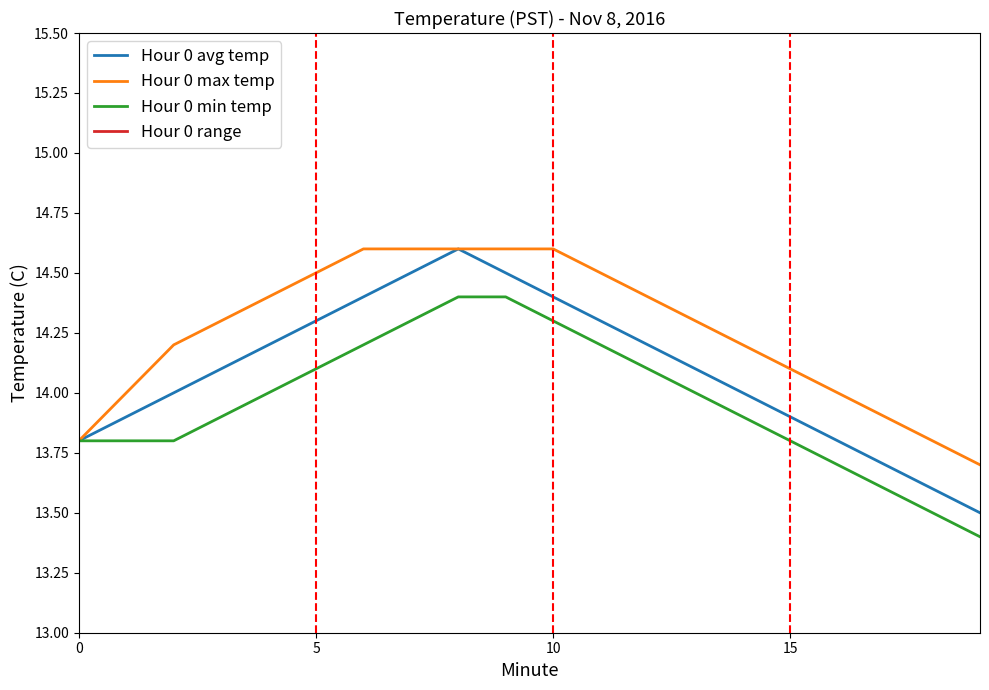

Is this an area chart (filled region under the line)?

No